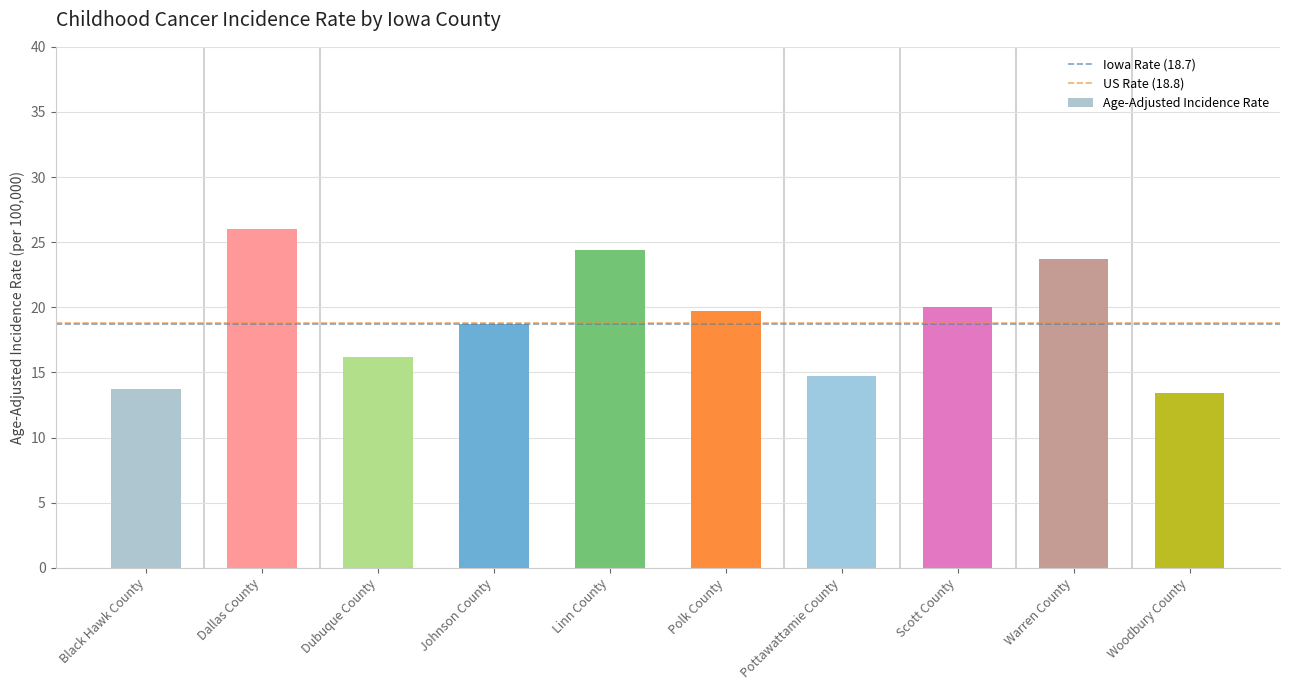

Reading left to right, extract all data points from this chart.

13.7	26.0	16.2	18.7	24.4	19.7	14.7	20.0	23.7	13.4